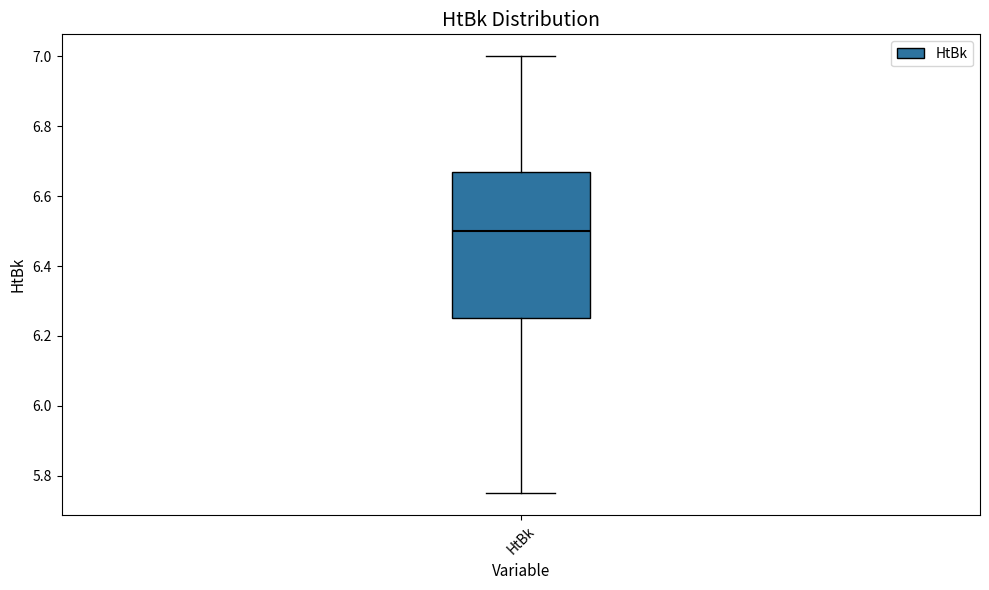

Read this box plot against the y-axis: the position of the median line, the range covered by the box, and the ends of both whiskers. The values are not printed on the chart, so give them approximately, as read against the axis.

median 6.50, box 6.26 to 6.68, whiskers 5.76 to 7.00